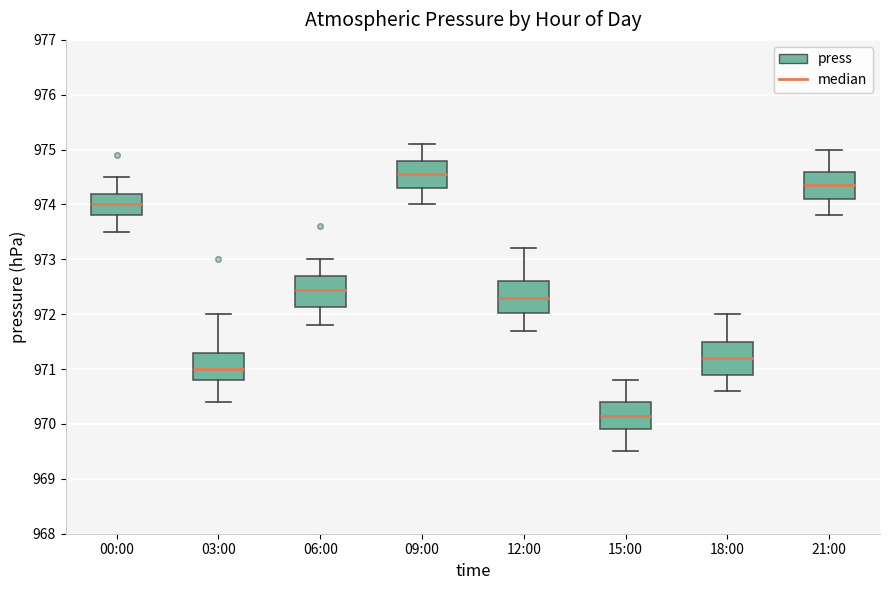

Reading left to right, read every box against the y-axis: the position of its median line, the range the box covers, and the ends of its whiskers. The values are not printed on the chart, so give them approximately, as read against the axis.

00:00: median 974.0, box 973.8 to 974.2, whiskers 973.5 to 974.5
03:00: median 971.0, box 970.8 to 971.3, whiskers 970.4 to 972.0
06:00: median 972.5, box 972.1 to 972.7, whiskers 971.8 to 973.0
09:00: median 974.6, box 974.3 to 974.8, whiskers 974.0 to 975.1
12:00: median 972.3, box 972.0 to 972.6, whiskers 971.7 to 973.2
15:00: median 970.2, box 969.9 to 970.4, whiskers 969.5 to 970.8
18:00: median 971.2, box 970.9 to 971.5, whiskers 970.6 to 972.0
21:00: median 974.4, box 974.1 to 974.6, whiskers 973.8 to 975.0